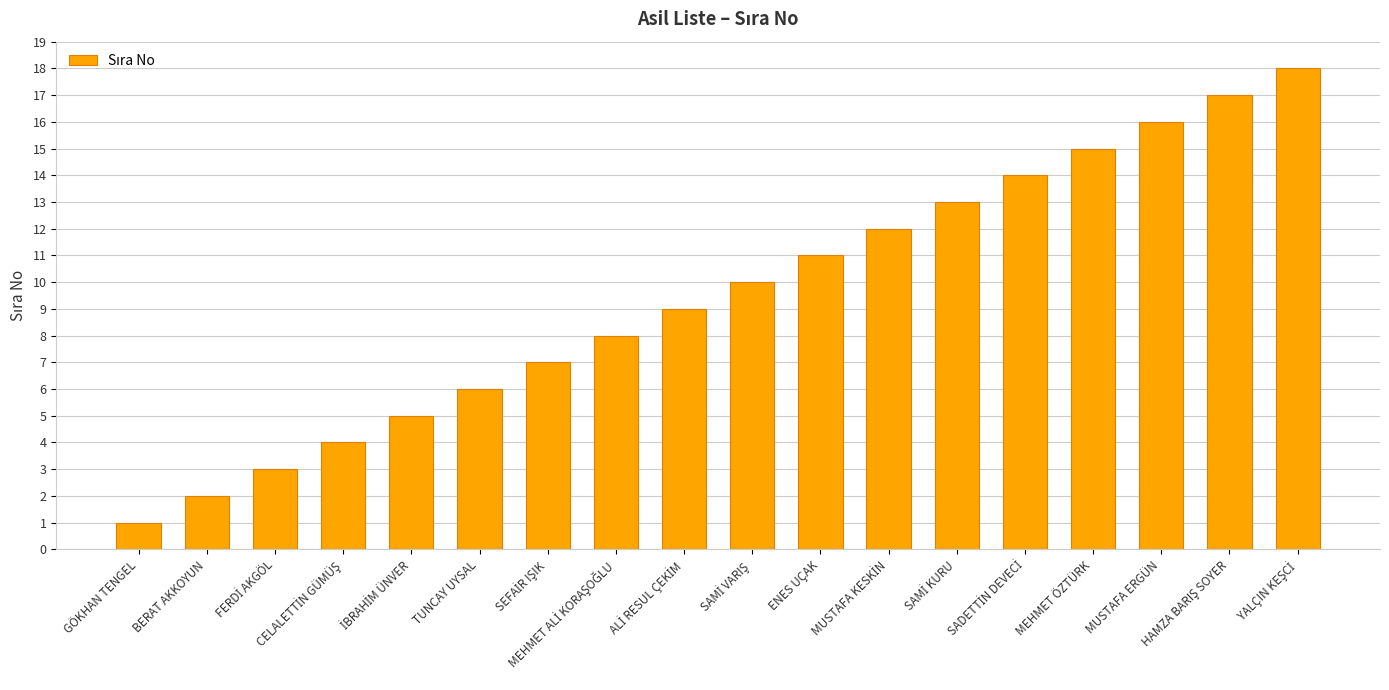

What is the maximum value shown in the chart?

18